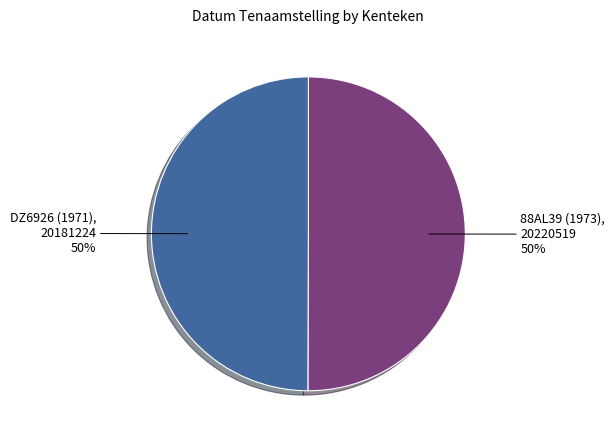

What percentage is the DZ6926 (1971) slice, to the nearest percent?

50%